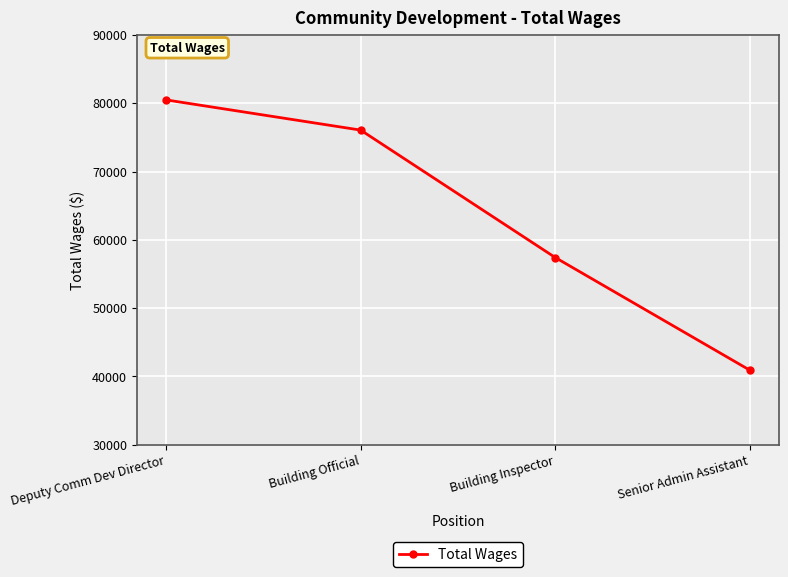

What is the difference between the second highest and second lowest values?

18651